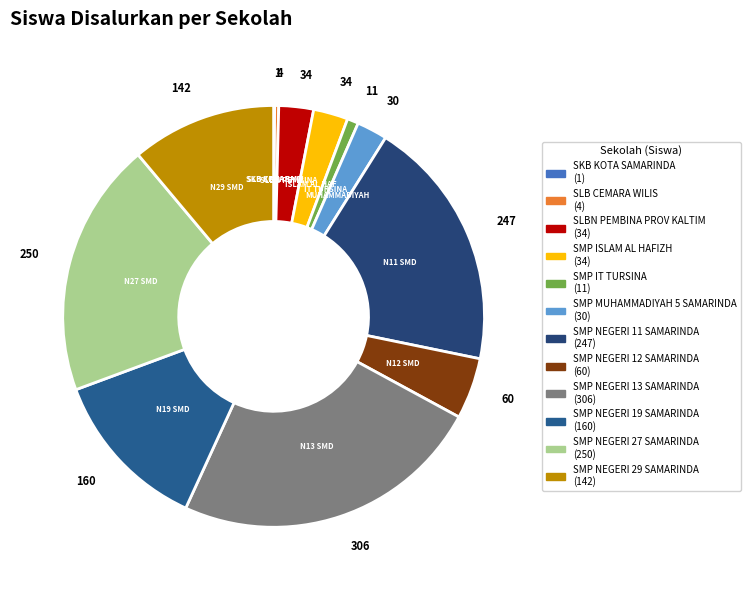

How many slices are in this pie chart?

12